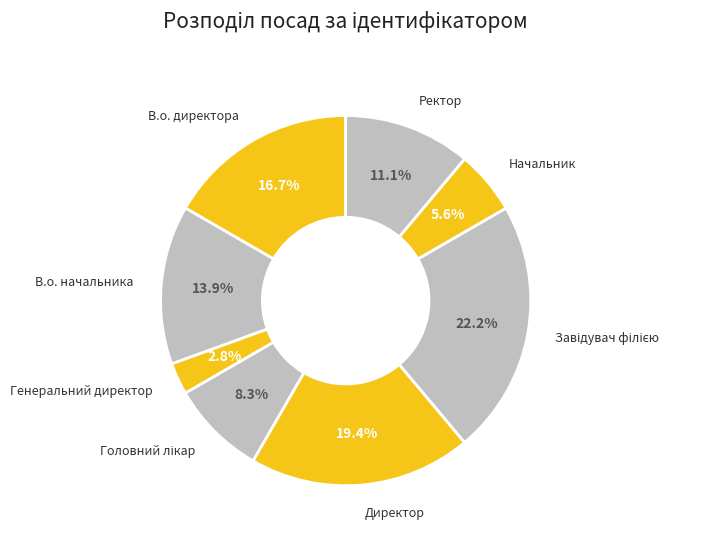

Is there a majority slice in this chart?

No